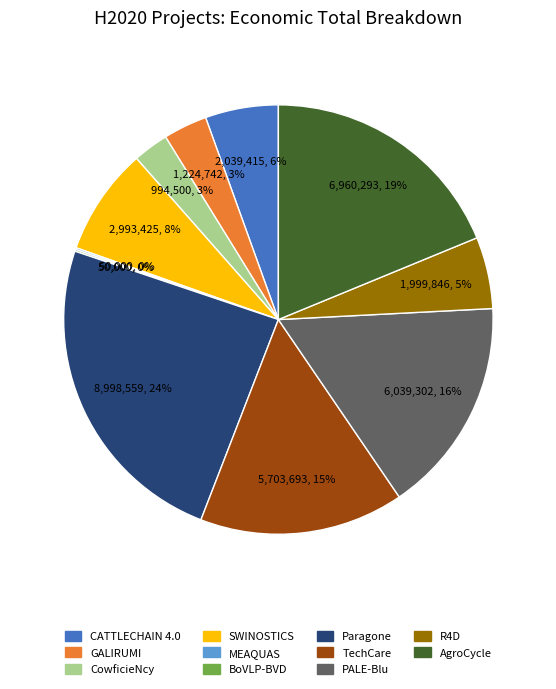

The R4D slice represents 1% of the pie. True or false?

False